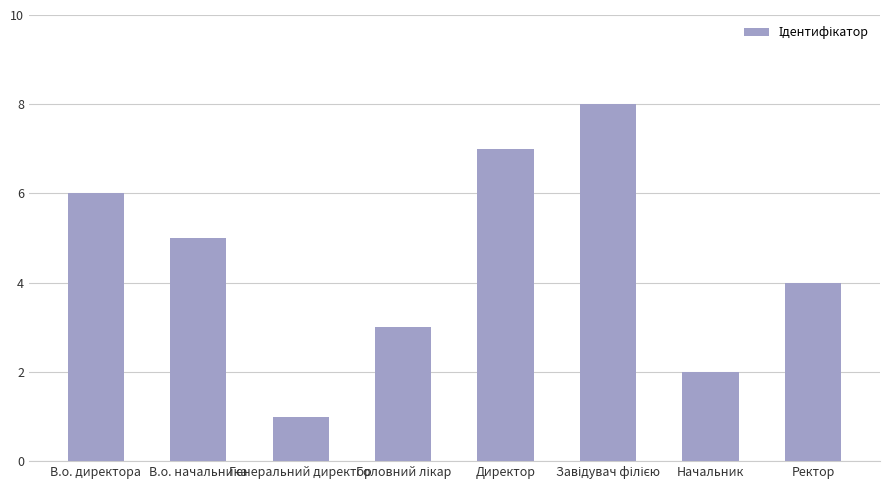

Approximately how many times larger is the value at Начальник compared to Ректор?

0.5